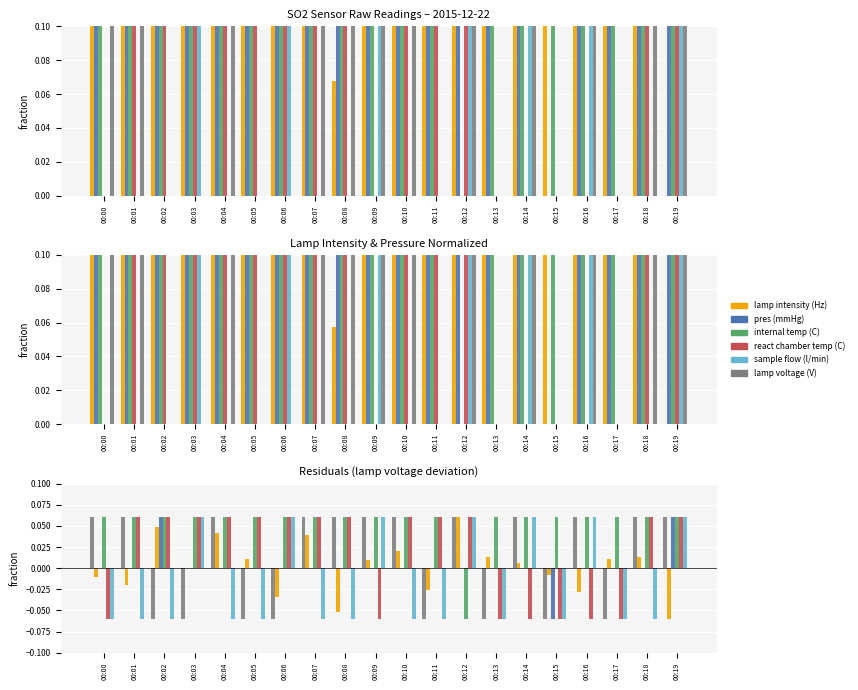

Are the bars horizontal?

No